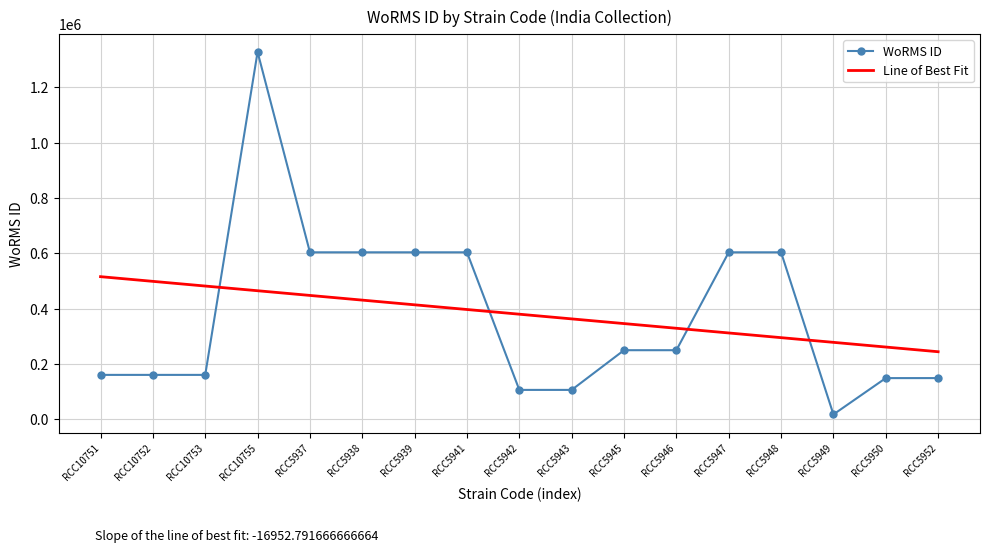

How many values are below 249731?

8